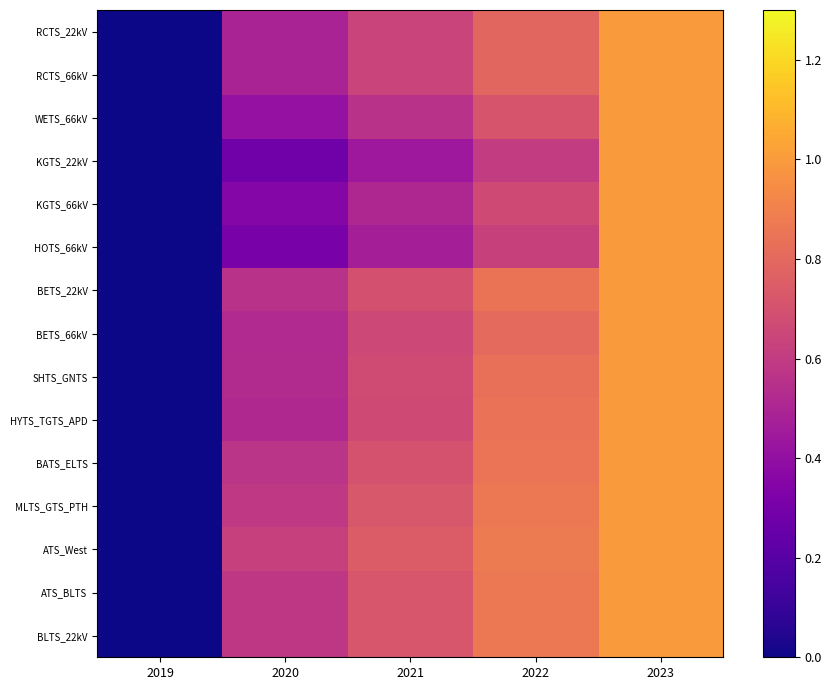

Reading left to right, list all the values displayed in this chart.

RCTS_22kV: 2019=0.0	2020=0.5	2021=0.6	2022=0.8	2023=1.0
RCTS_66kV: 2019=0.0	2020=0.5	2021=0.6	2022=0.8	2023=1.0
WETS_66kV: 2019=0.0	2020=0.4	2021=0.6	2022=0.7	2023=1.0
KGTS_22kV: 2019=0.0	2020=0.3	2021=0.4	2022=0.6	2023=1.0
KGTS_66kV: 2019=0.0	2020=0.4	2021=0.5	2022=0.7	2023=1.0
HOTS_66kV: 2019=0.0	2020=0.3	2021=0.5	2022=0.6	2023=1.0
BETS_22kV: 2019=0.0	2020=0.6	2021=0.7	2022=0.8	2023=1.0
BETS_66kV: 2019=0.0	2020=0.5	2021=0.7	2022=0.8	2023=1.0
SHTS_GNTS: 2019=0.0	2020=0.5	2021=0.7	2022=0.8	2023=1.0
HYTS_TGTS_APD: 2019=0.0	2020=0.5	2021=0.7	2022=0.8	2023=1.0
BATS_ELTS: 2019=0.0	2020=0.6	2021=0.7	2022=0.9	2023=1.0
MLTS_GTS_PTH: 2019=0.0	2020=0.6	2021=0.7	2022=0.9	2023=1.0
ATS_West: 2019=0.0	2020=0.6	2021=0.7	2022=0.9	2023=1.0
ATS_BLTS: 2019=0.0	2020=0.6	2021=0.7	2022=0.9	2023=1.0
BLTS_22kV: 2019=0.0	2020=0.6	2021=0.7	2022=0.9	2023=1.0